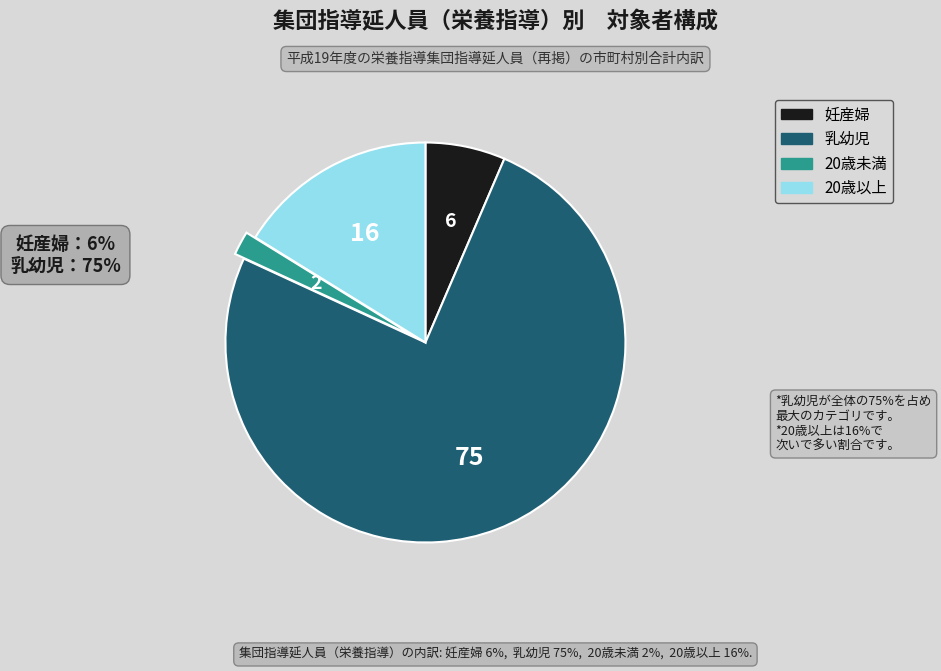

Which slice represents more than half of the pie?

乳幼児